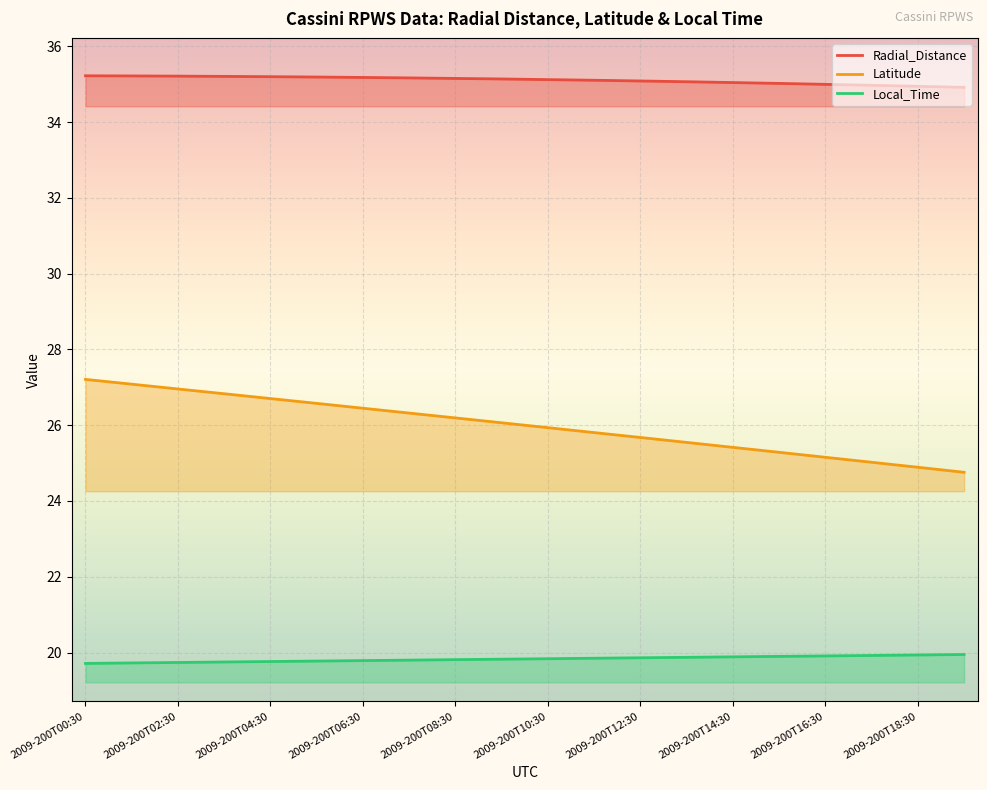

What is the spread (max minus min) of values at 2009-200T01:30?

15.5